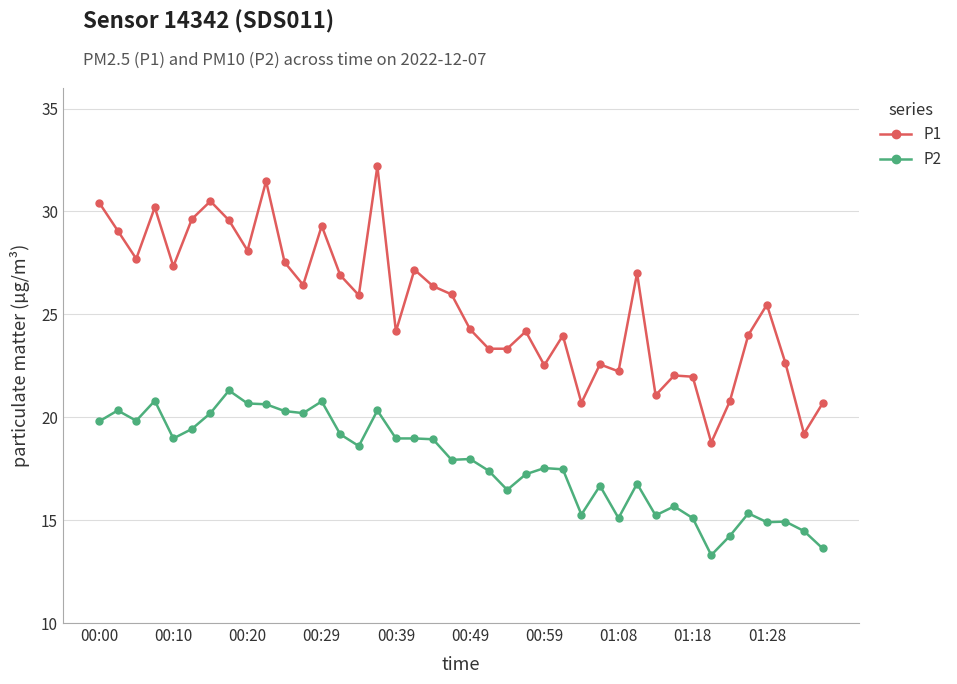

What is the average value of the P2 series?

17.8